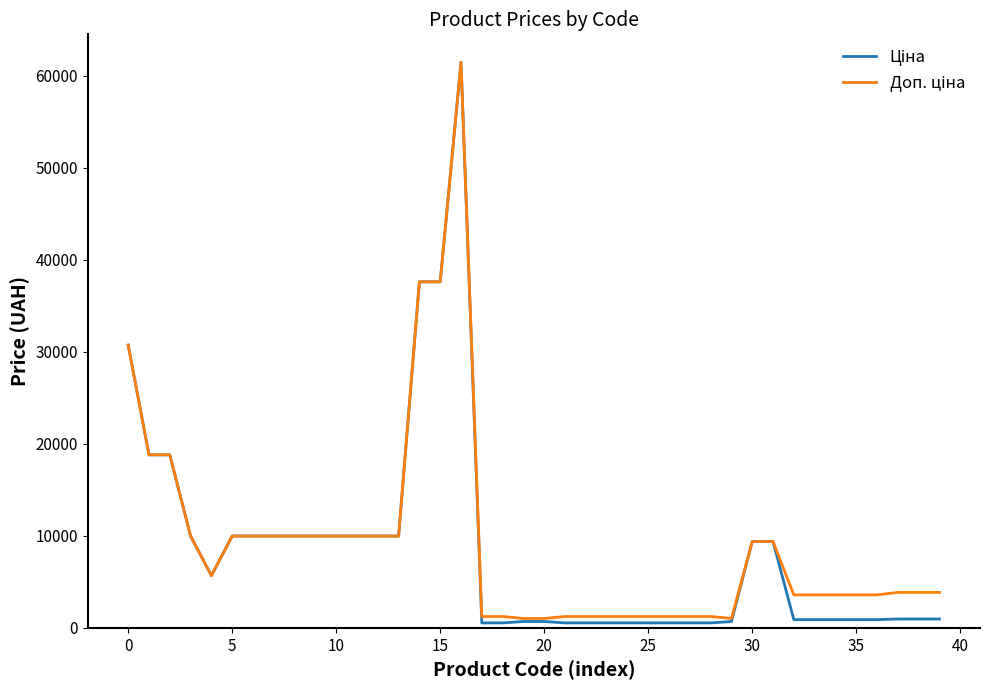

What is the greatest value displayed?

61434.3